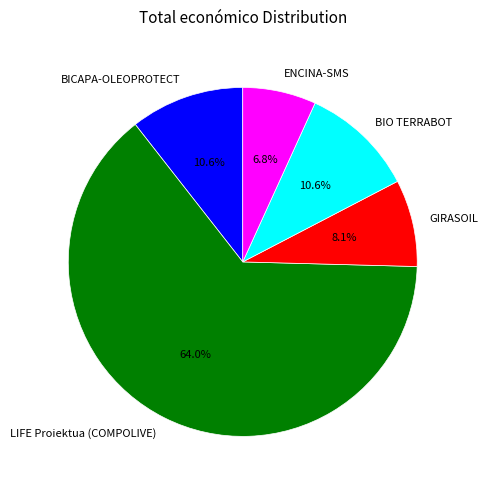

What is the largest slice in the pie chart?

LIFE Proiektua (COMPOLIVE)